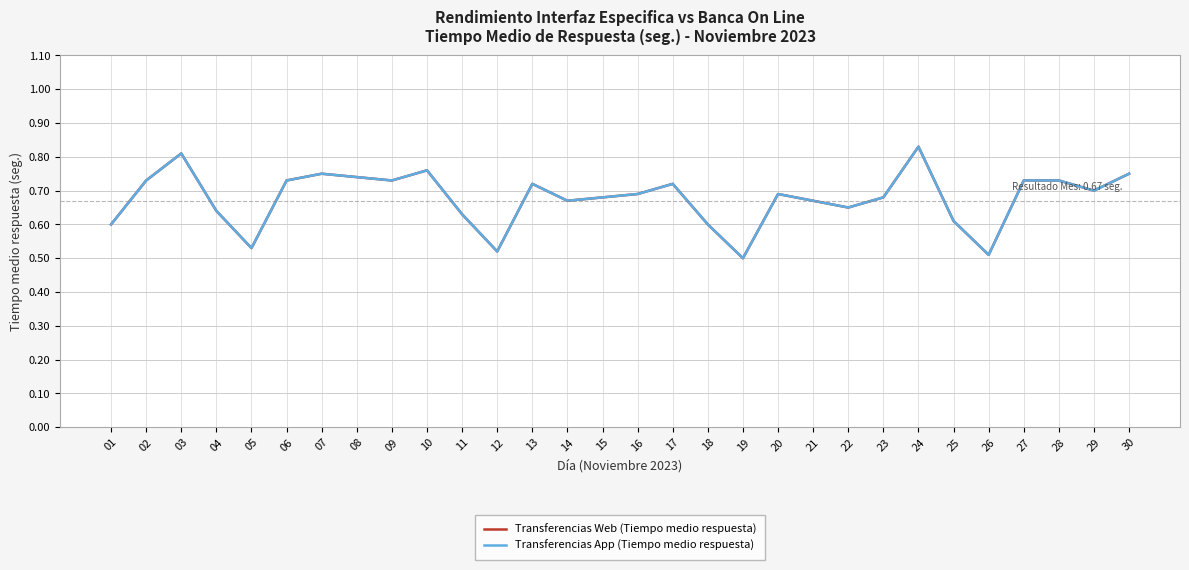

How many lines are shown in the chart?

2